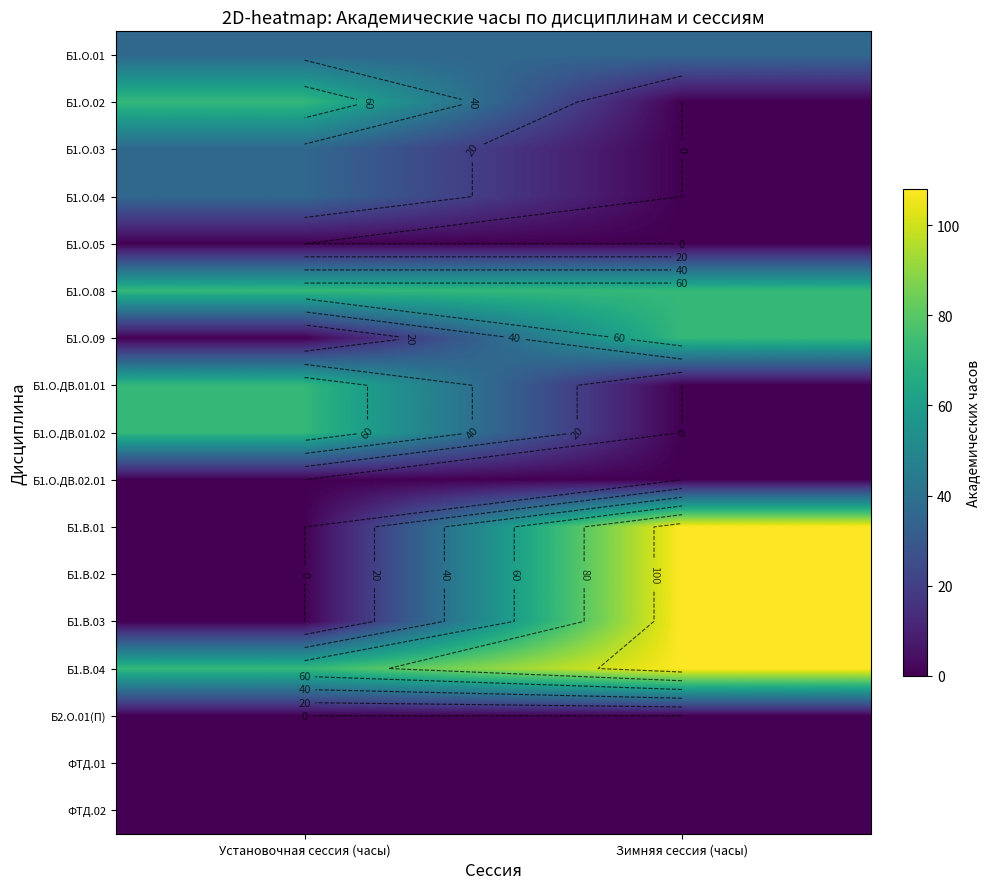

At which category is the sum across all series the highest?

Зимняя сессия (часы)